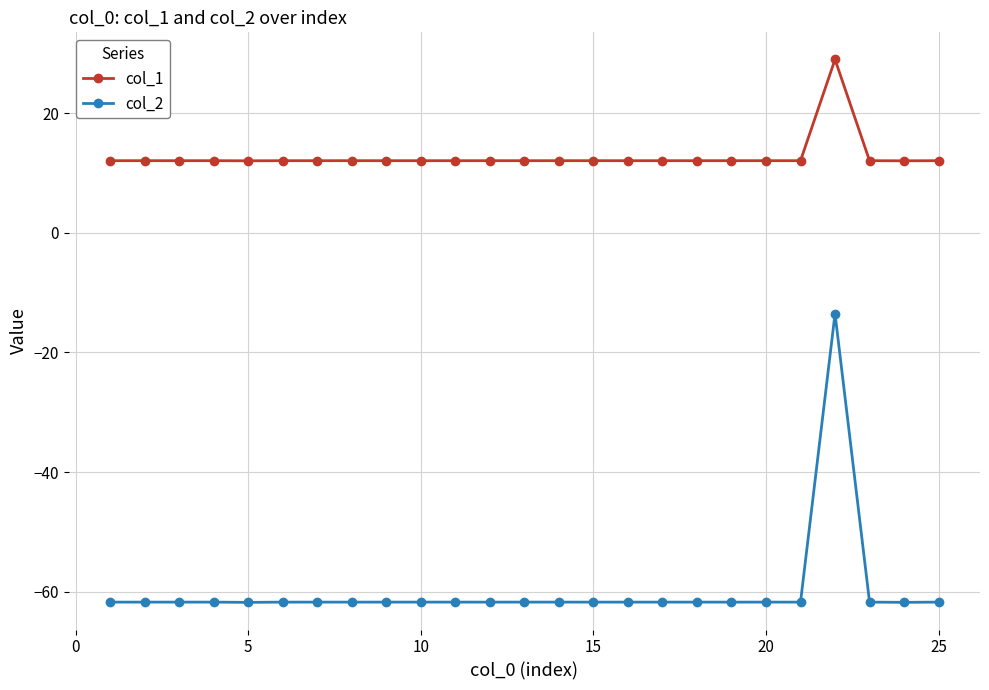

Does the chart have visible grid lines?

Yes